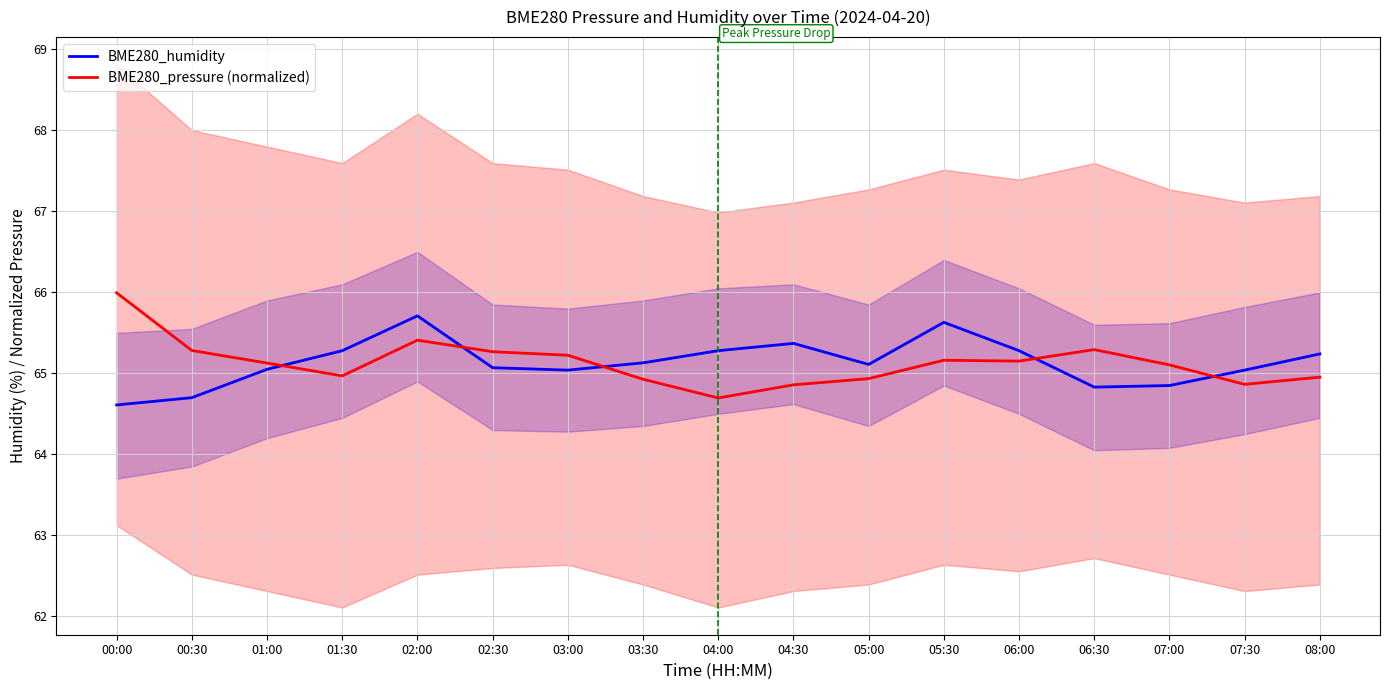

What is the highest value of the BME280_humidity series?

65.7